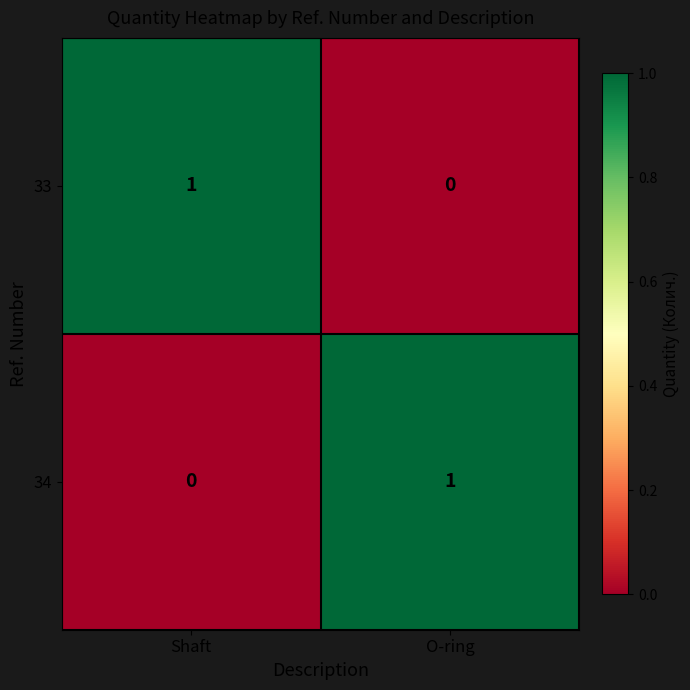

What is the spread (max minus min) of values at Shaft?

1